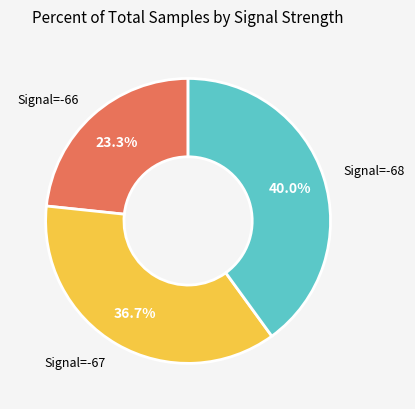

Is there any slice that represents more than half of the pie?

No